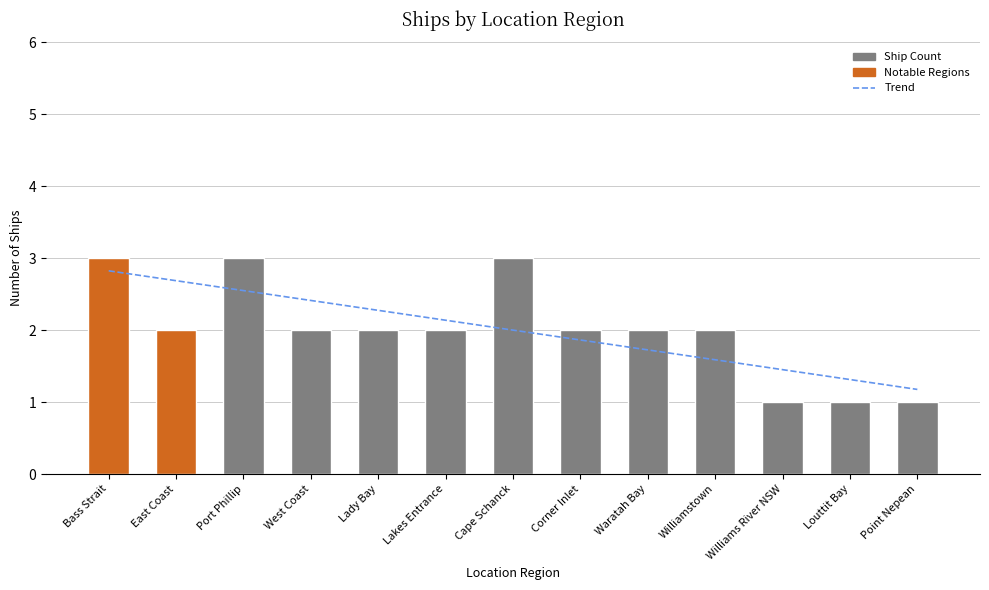

The value of Trend at Williamstown is 0.6. True or false?

False